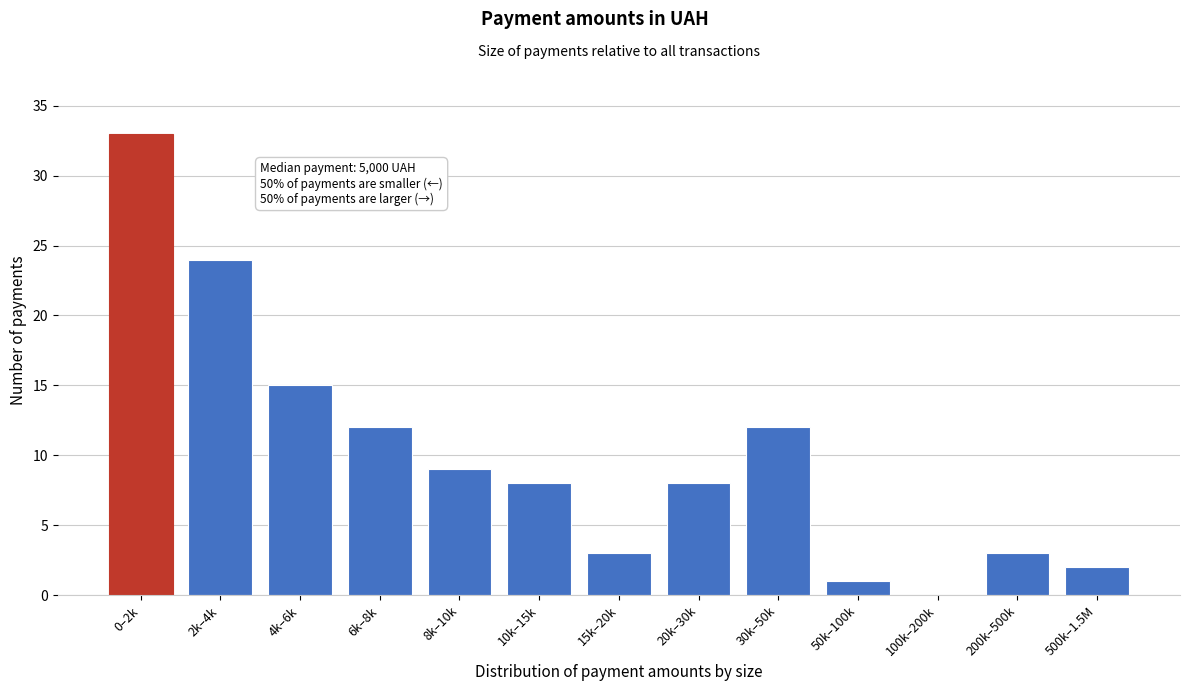

Reading left to right, what are all the values shown in this chart?

0–2k=33	2k–4k=24	4k–6k=15	6k–8k=12	8k–10k=9	10k–15k=8	15k–20k=3	20k–30k=8	30k–50k=12	50k–100k=1	100k–200k=0	200k–500k=3	500k–1.5M=2